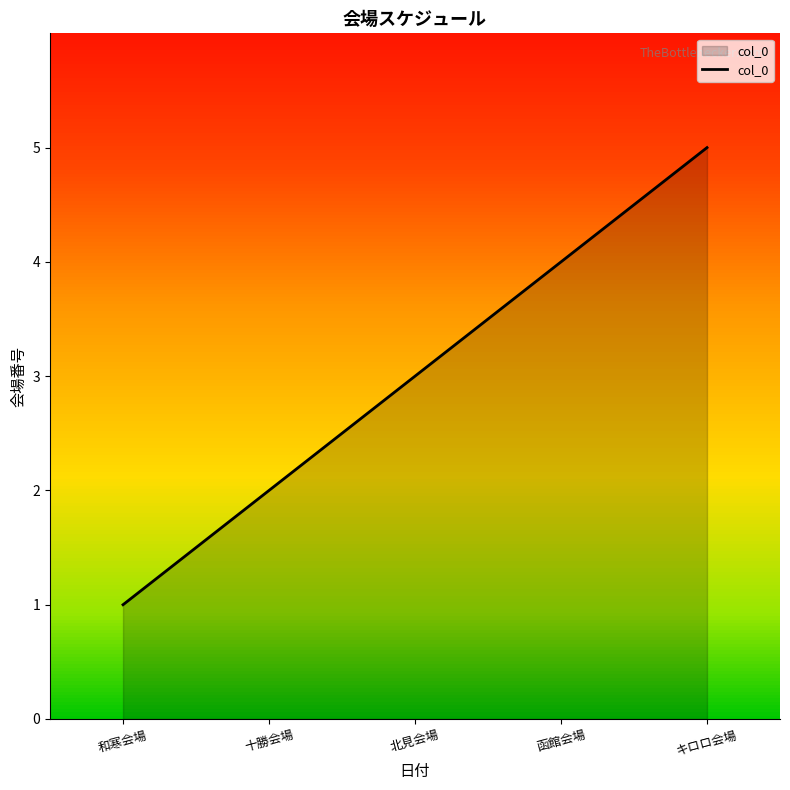

Is it true that the value at 和寒会場 is 0?

False